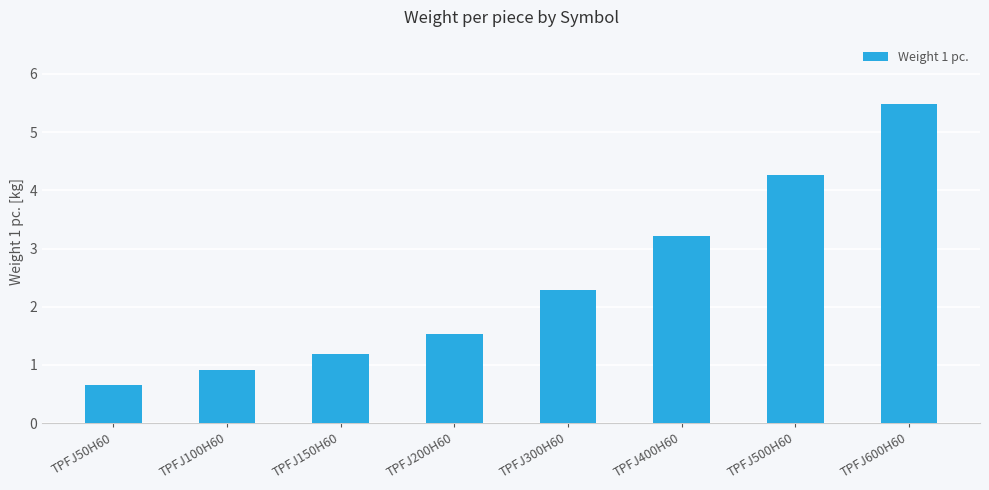

What is the change in value from TPFJ50H60 to TPFJ150H60?

+0.5